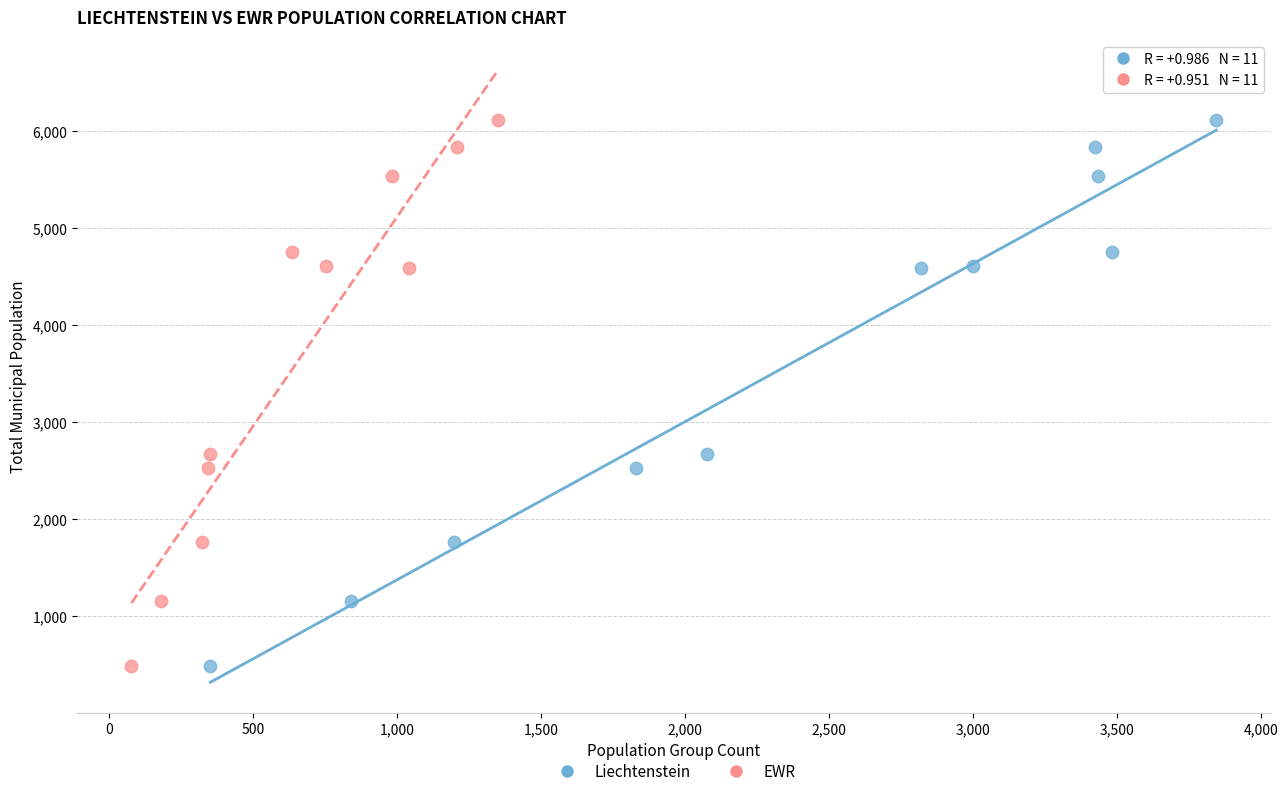

What are all the series names shown in the legend?

Liechtenstein, EWR